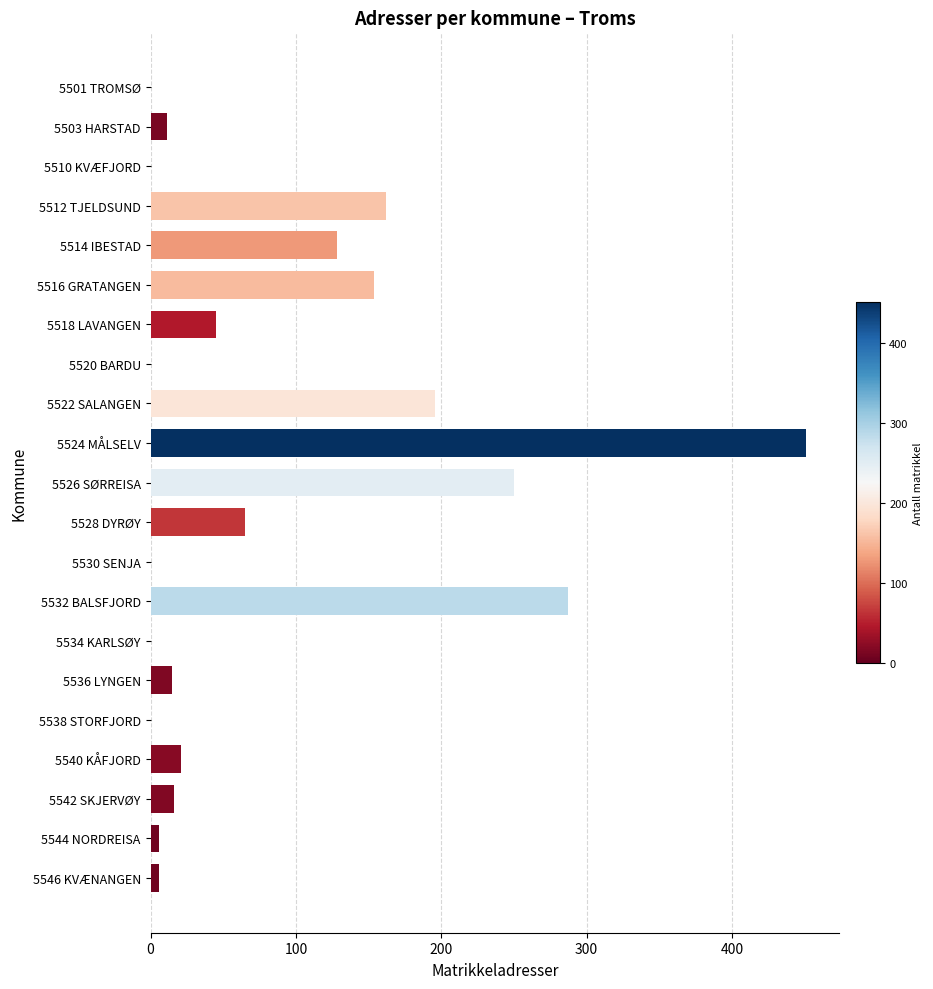

What is the sum of all values?

1813